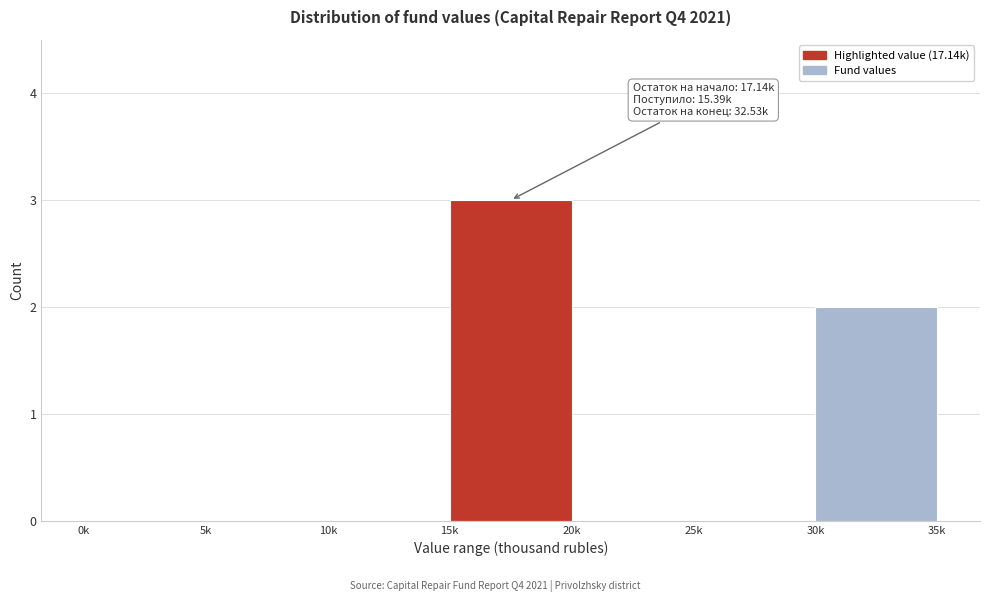

Reading left to right, extract all data points from this chart.

0k=0	5k=0	10k=0	15k=3	20k=0	25k=0	30k=2